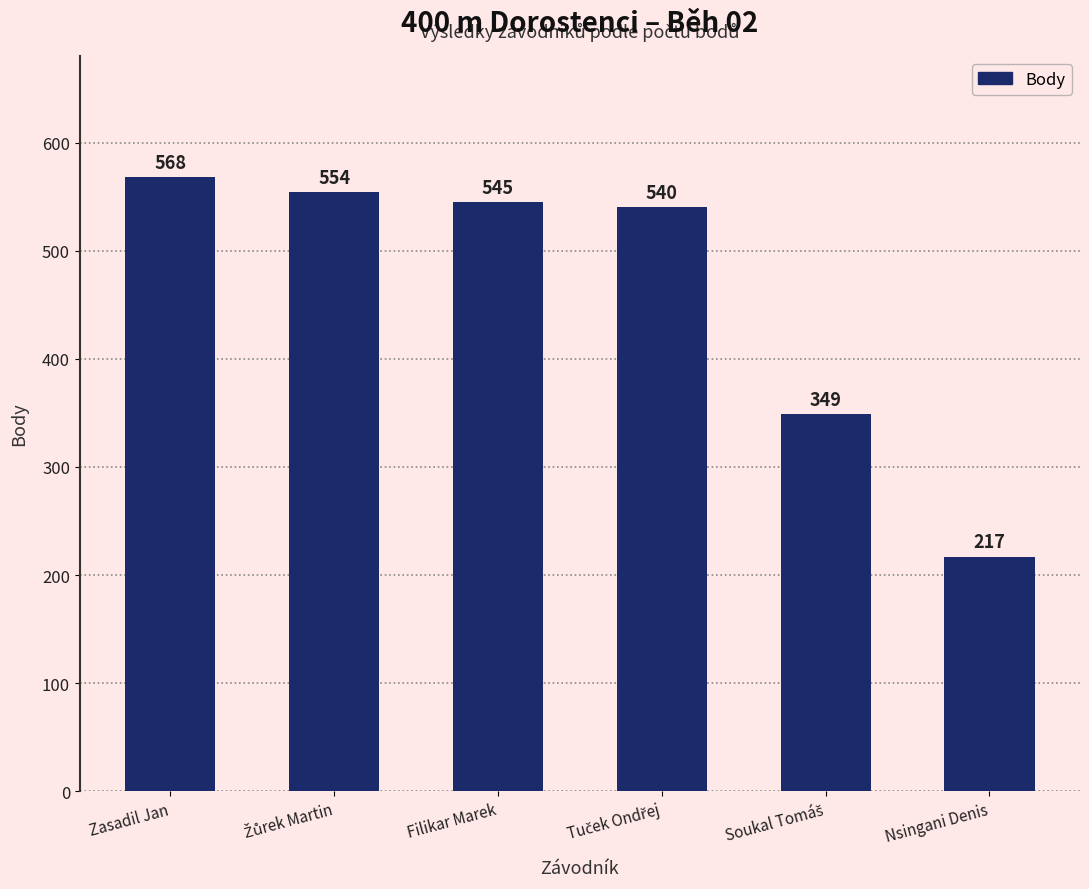

What is the minimum value shown in the chart?

217